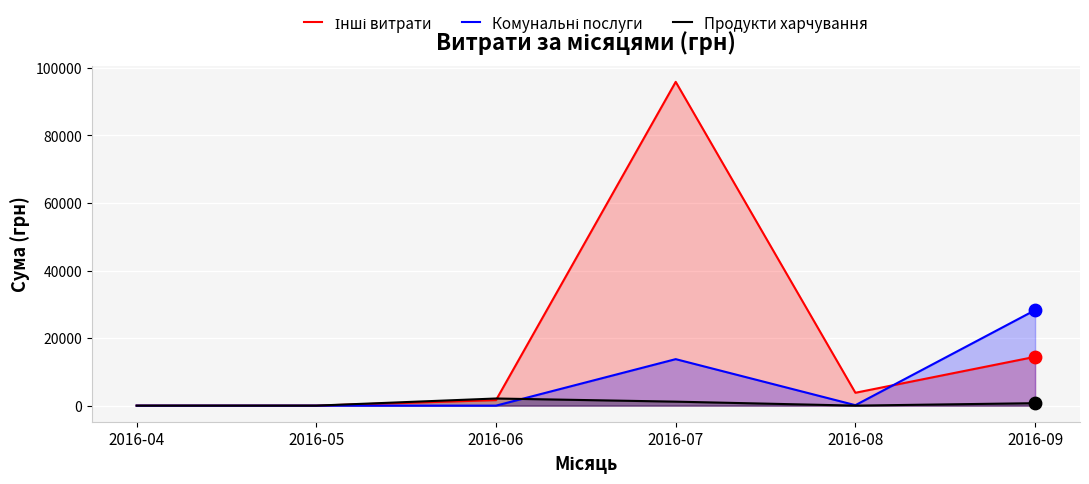

Which series has the largest total across all categories?

Інші витрати